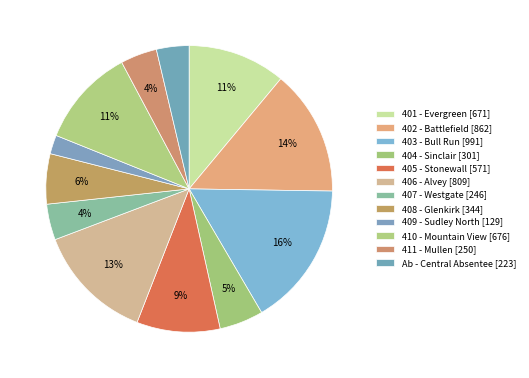

To the nearest percent, what is the difference between the largest and smallest slice percentages?

14%